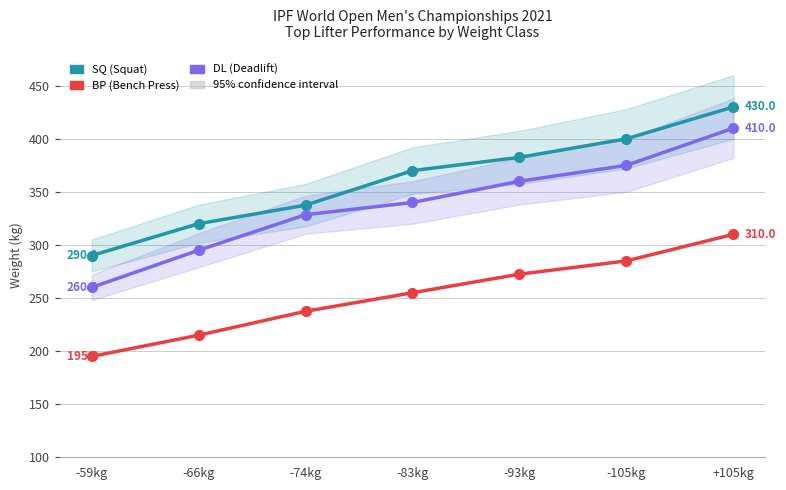

Where is DL nearest to the value 335?

-83kg